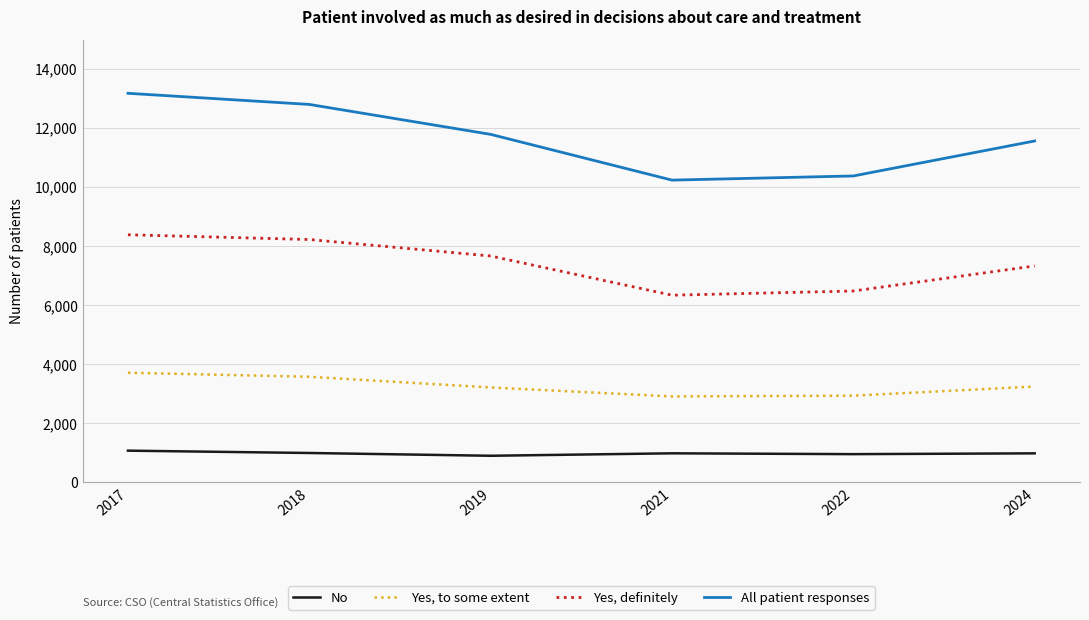

What value does the Yes, to some extent series have at 2018, to the nearest 10?

3580